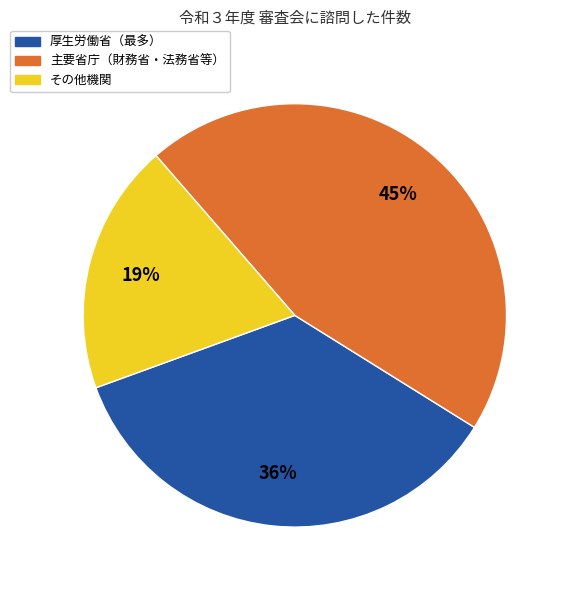

Is there a majority slice in this chart?

No